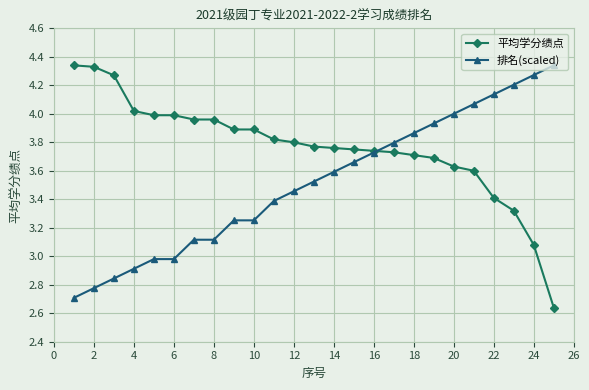

Which series has the largest total across all categories?

平均学分绩点